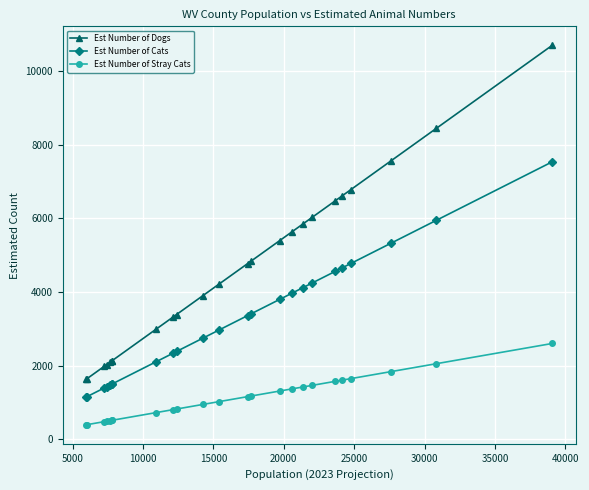

Which series has the largest range (max minus min)?

Est Number of Dogs